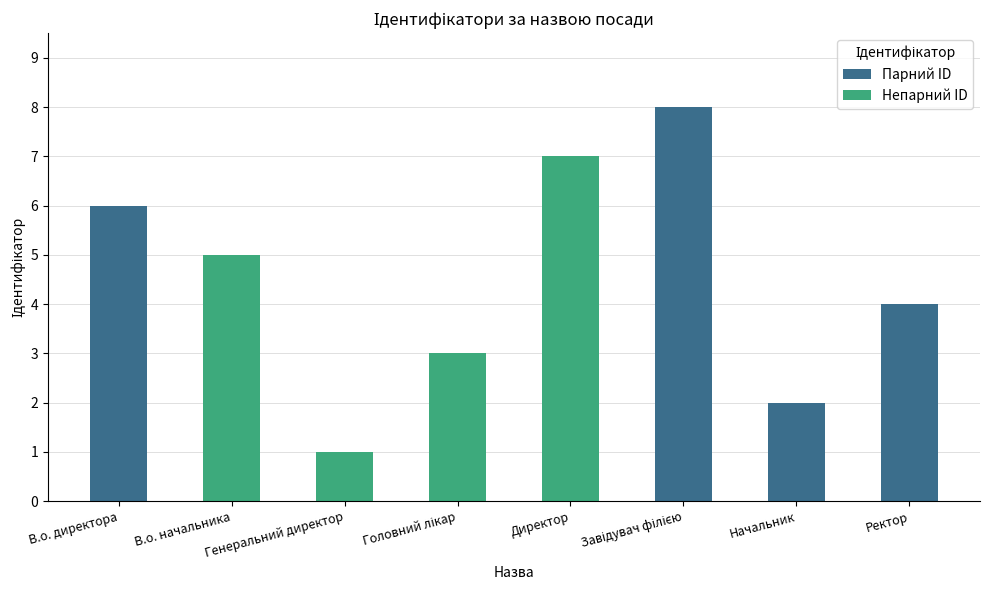

Between Генеральний директор and В.о. директора, which is larger?

В.о. директора